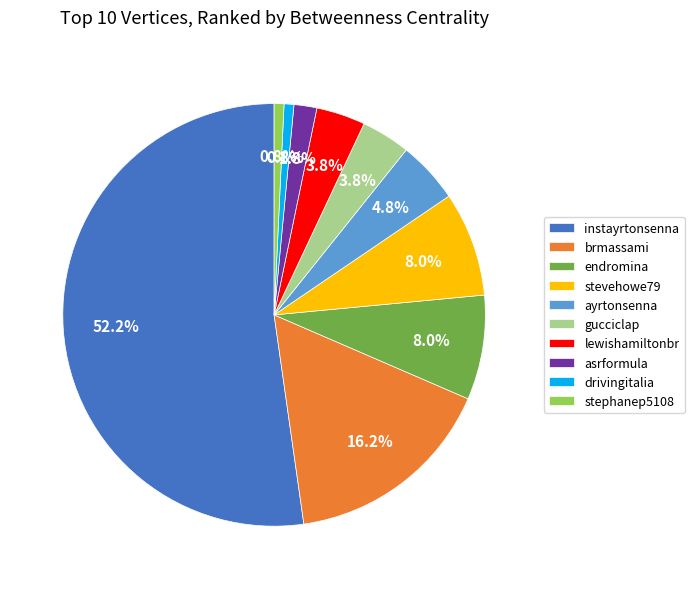

Which category accounts for the majority?

instayrtonsenna